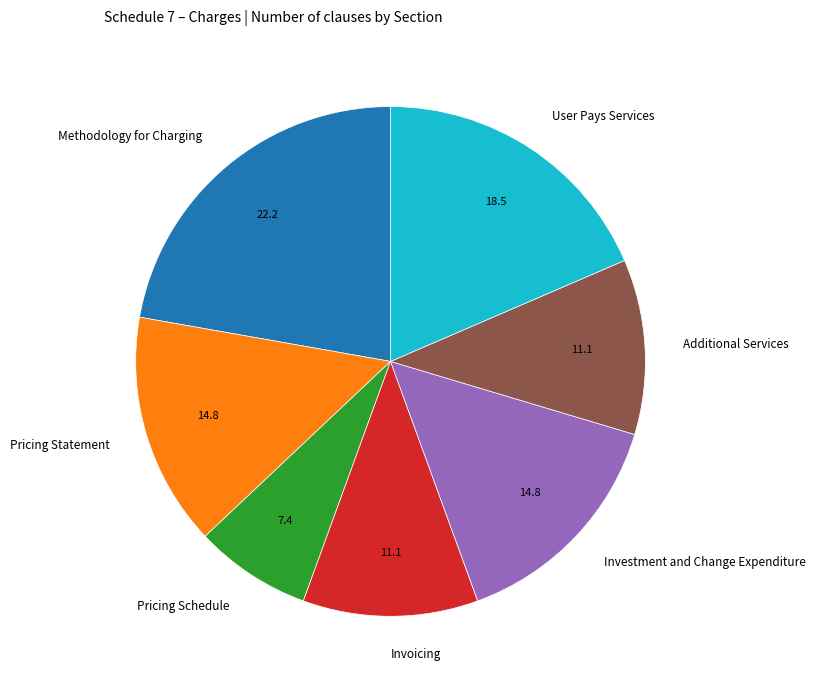

What is the ratio of the value at Methodology for Charging to the value at User Pays Services?

1.2